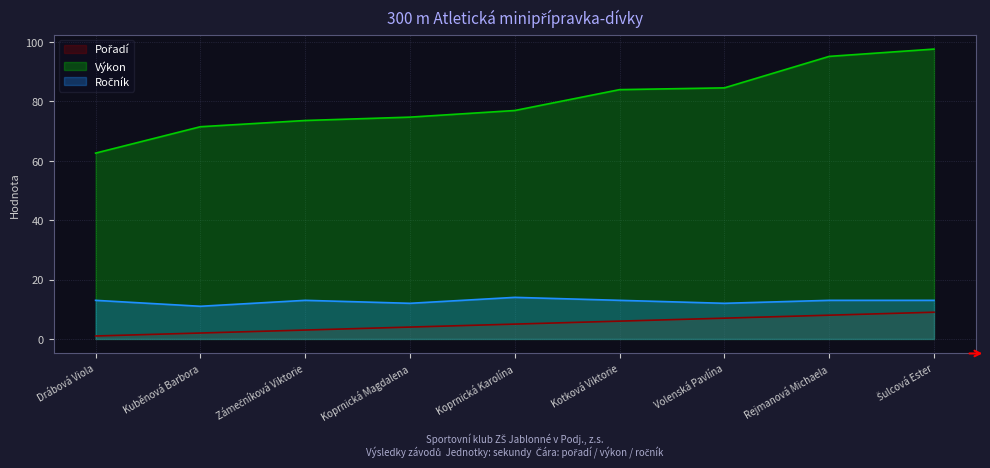

Which series has the widest spread of values?

Výkon